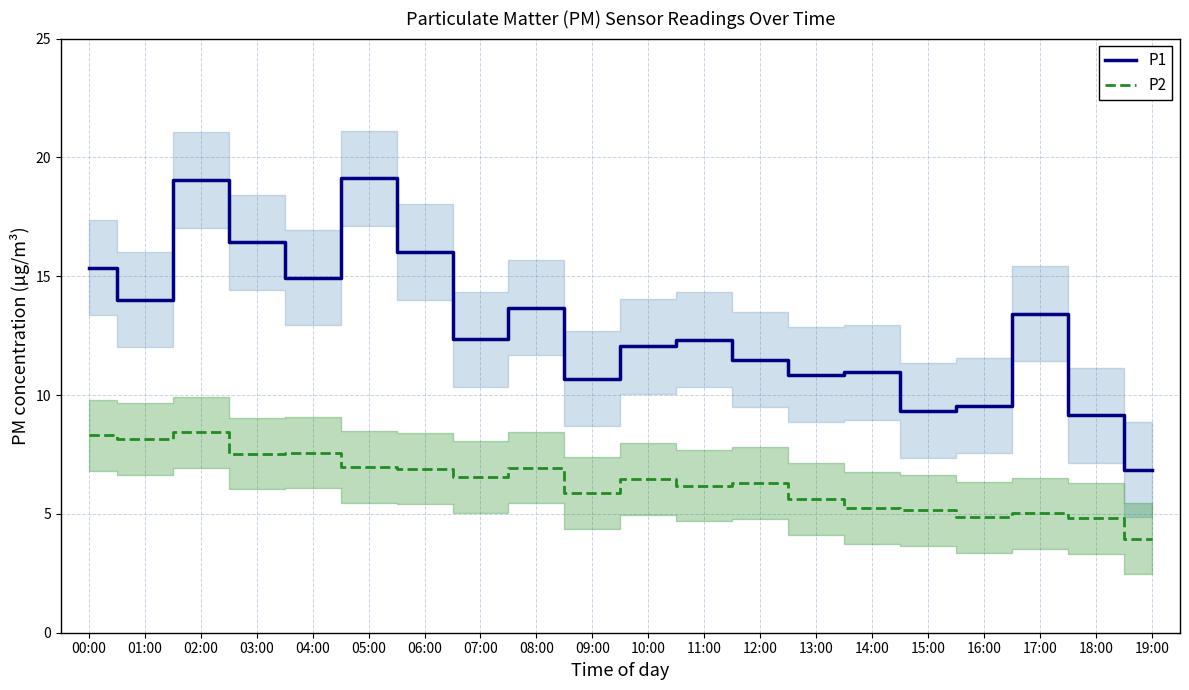

Reading right to left, what are all the values shown in this chart?

P1: 19:00=6.8	18:00=9.2	17:00=13.4	16:00=9.6	15:00=9.3	14:00=10.9	13:00=10.8	12:00=11.5	11:00=12.3	10:00=12.1	09:00=10.7	08:00=13.7	07:00=12.3	06:00=16.0	05:00=19.1	04:00=14.9	03:00=16.4	02:00=19.1	01:00=14.0	00:00=15.3
P2: 19:00=4.0	18:00=4.8	17:00=5.0	16:00=4.8	15:00=5.2	14:00=5.2	13:00=5.6	12:00=6.3	11:00=6.2	10:00=6.5	09:00=5.9	08:00=7.0	07:00=6.5	06:00=6.9	05:00=7.0	04:00=7.6	03:00=7.5	02:00=8.4	01:00=8.2	00:00=8.3